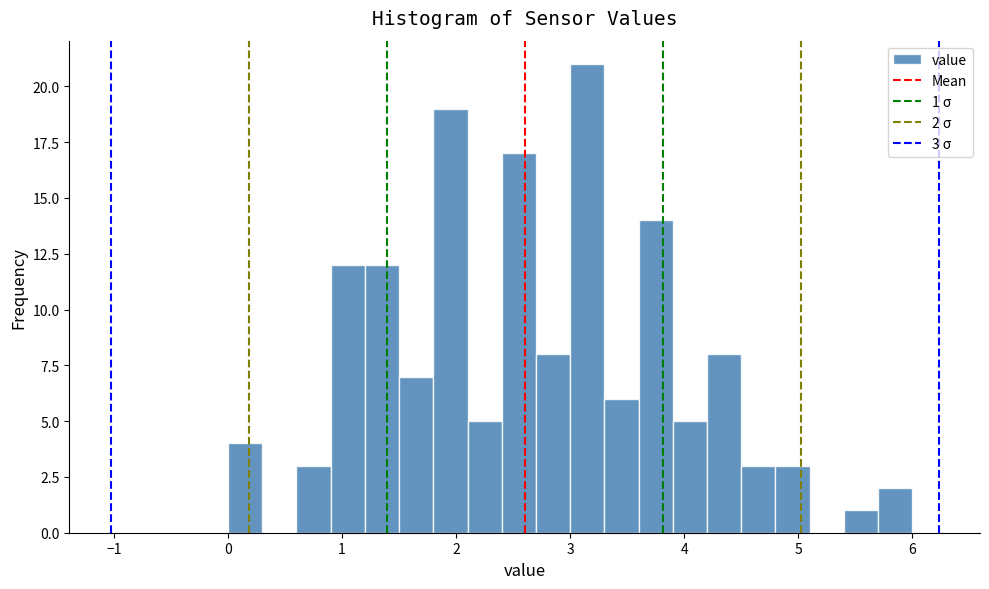

Read against the x-axis, roughly where is the centre of the tallest bar?

3.2